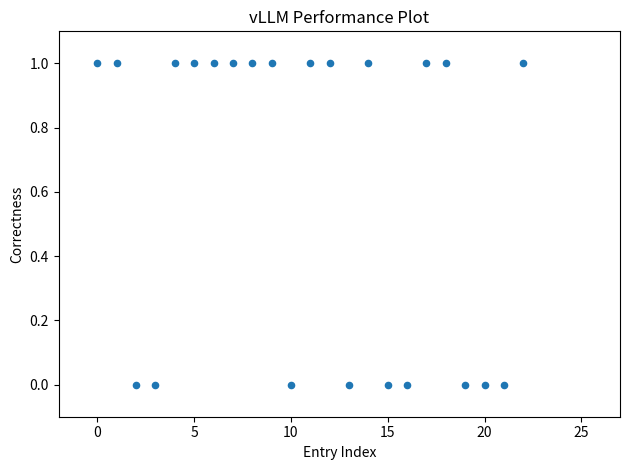

How many points are shown in the scatter plot?

23